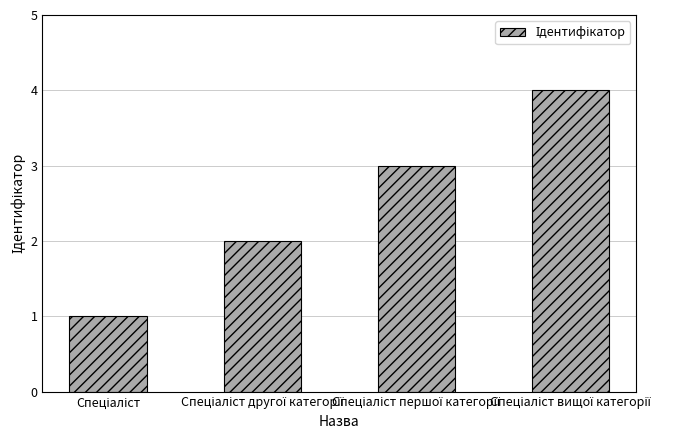

What is the difference between the maximum and minimum values?

3